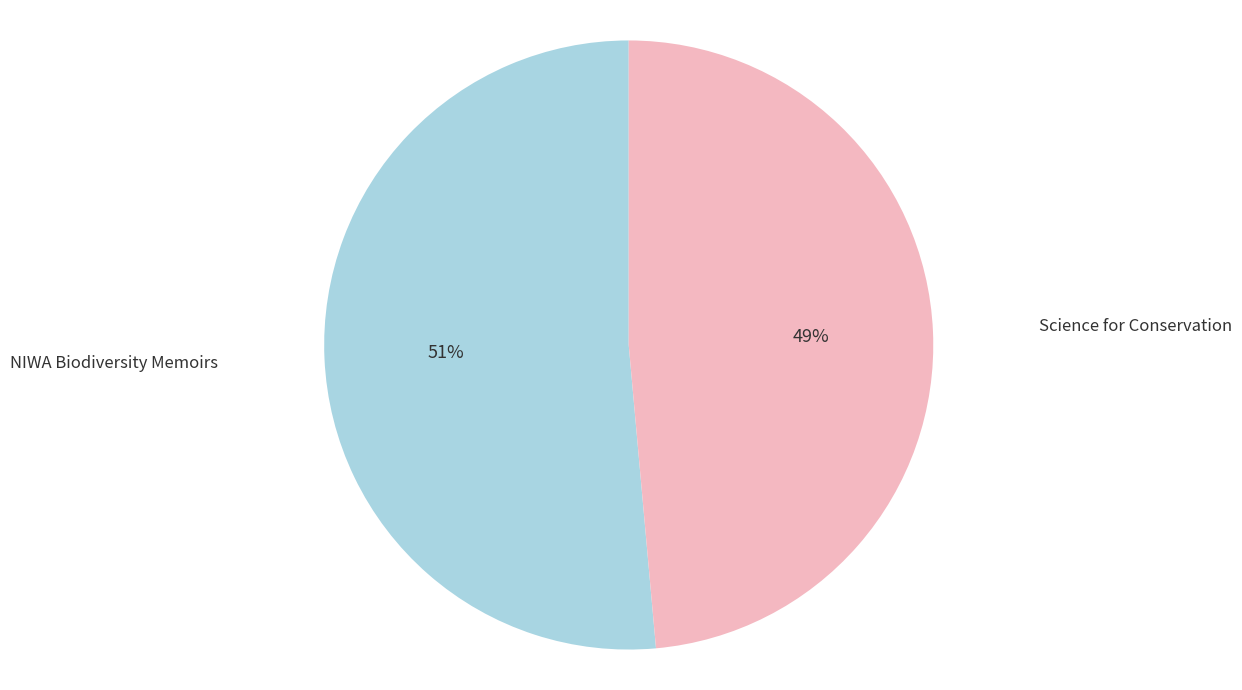

How many segments does this pie chart have?

2